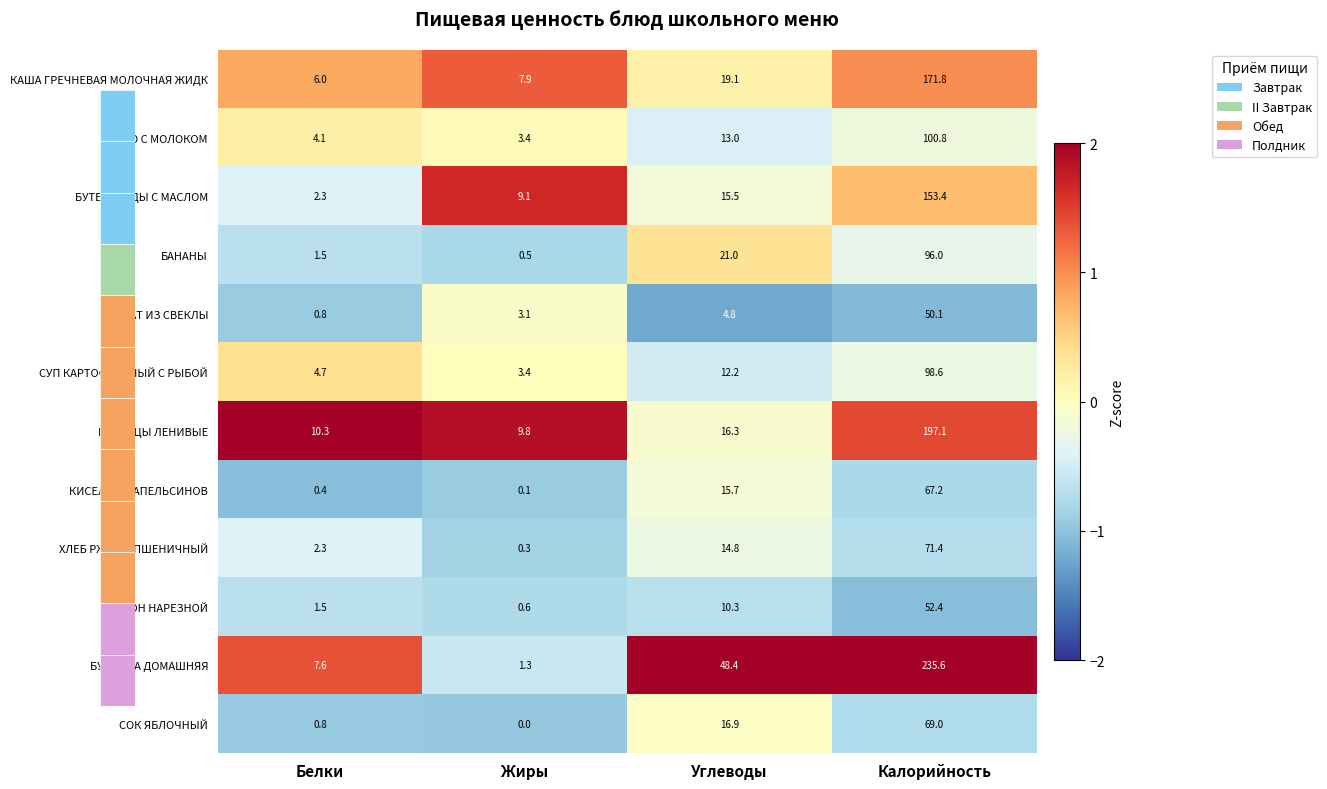

The КАША ГРЕЧНЕВАЯ МОЛОЧНАЯ ЖИДК series shows 6.0 at Белки. True or false?

True